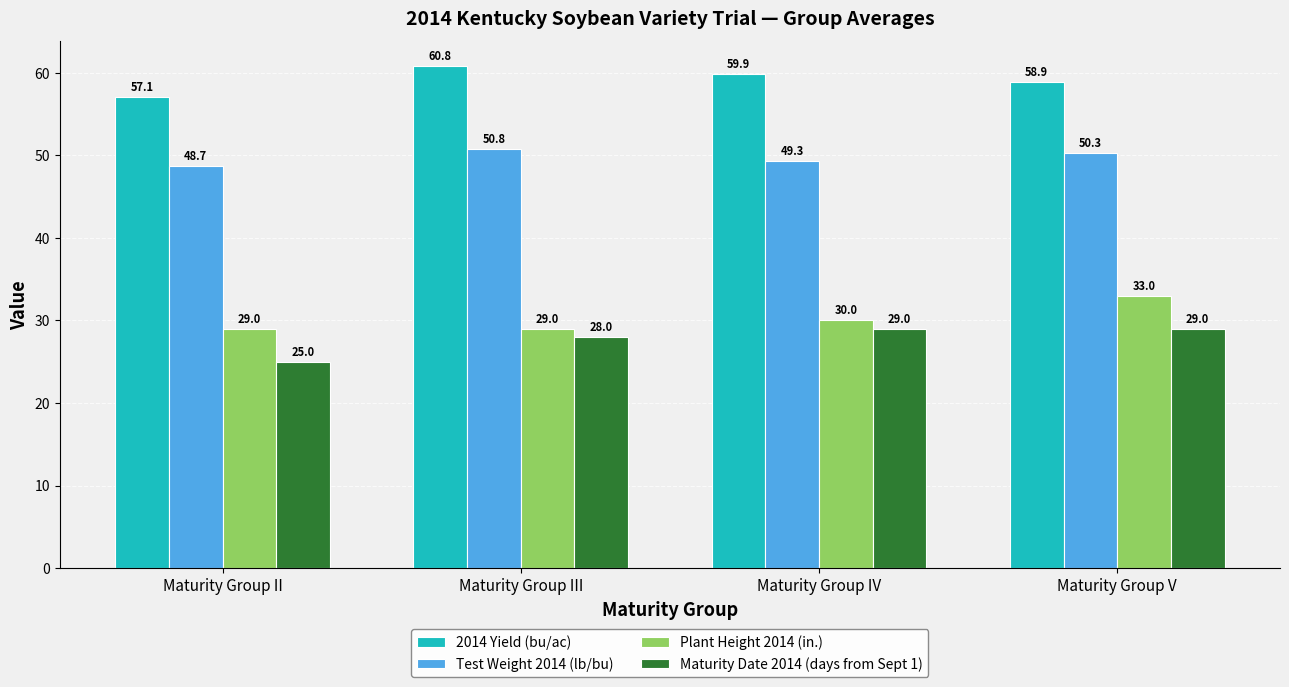

True or false: Maturity Date 2014 (days from Sept 1) has a value of 16.6 at Maturity Group III.

False